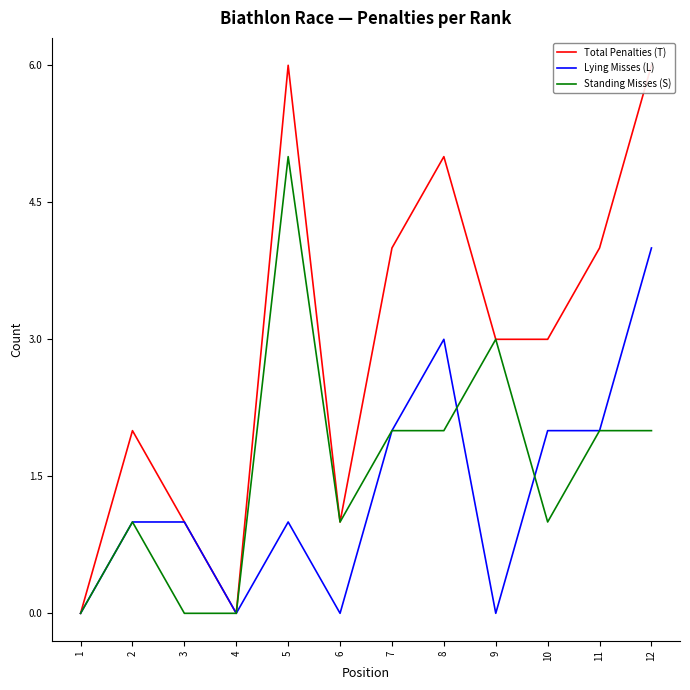

True or false: Lying Misses (L) has a value of 0 at 1.

True